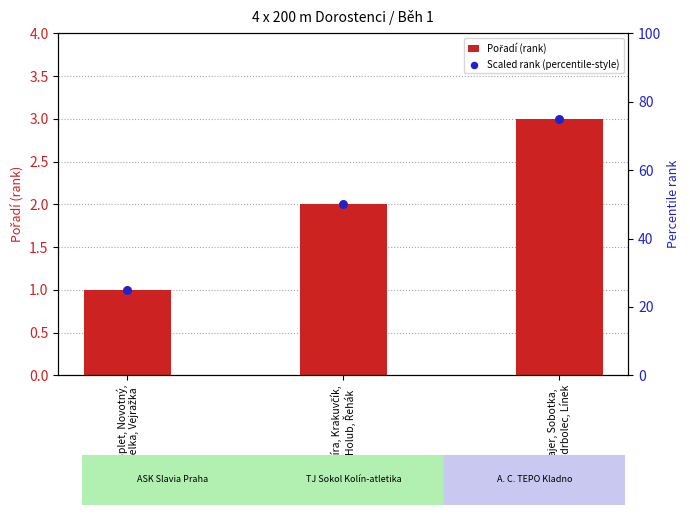

Which series has the largest total across all categories?

Scaled rank (percentile-style)